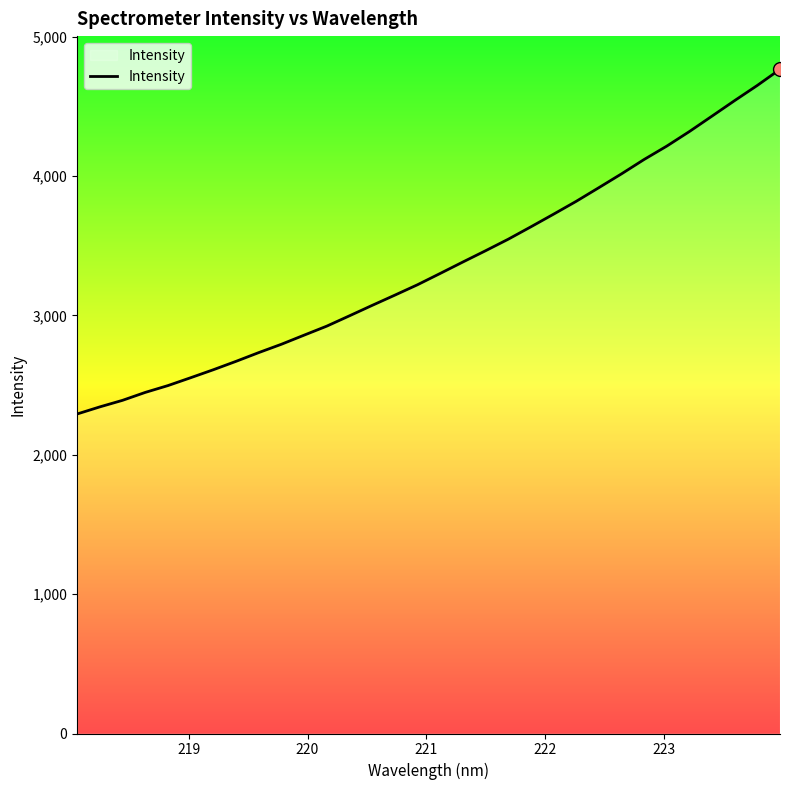

What is the greatest value displayed?

4765.2